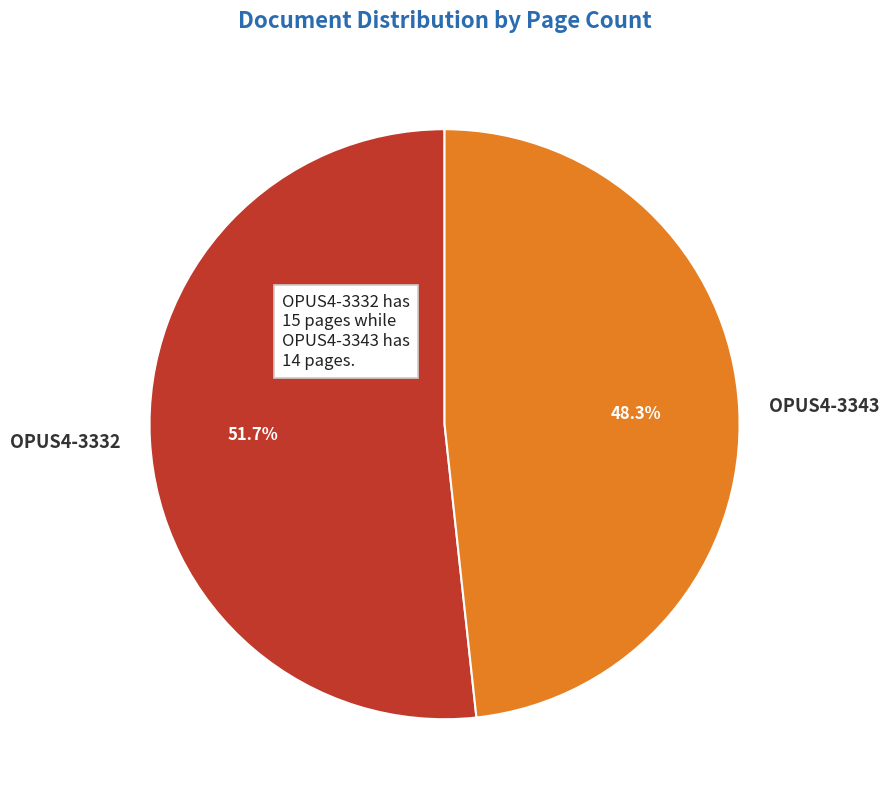

Is it true that OPUS4-3332 is 63% of the pie?

False